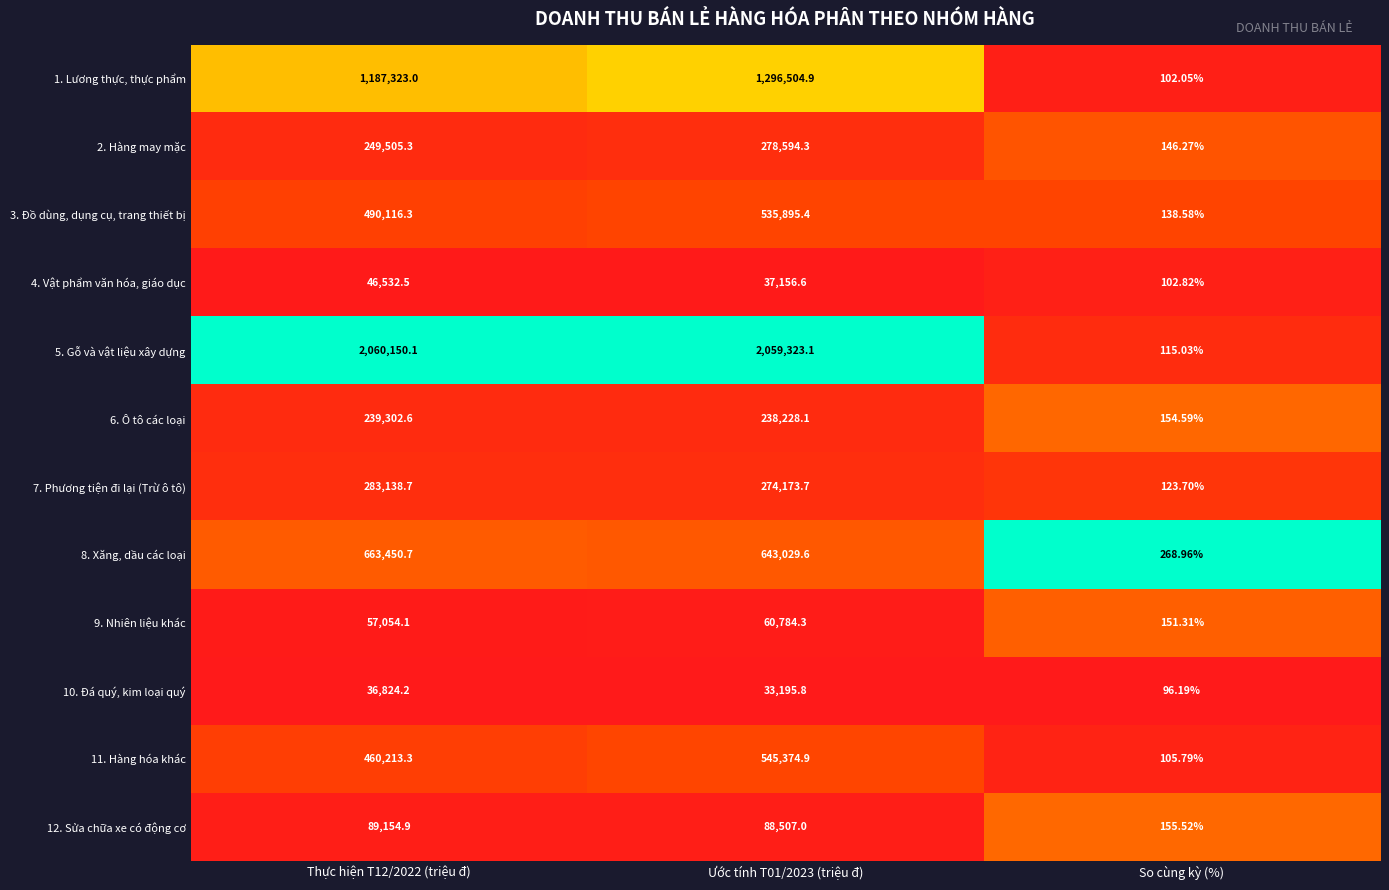

Which label corresponds to the smallest value in the chart?

So cùng kỳ (%)